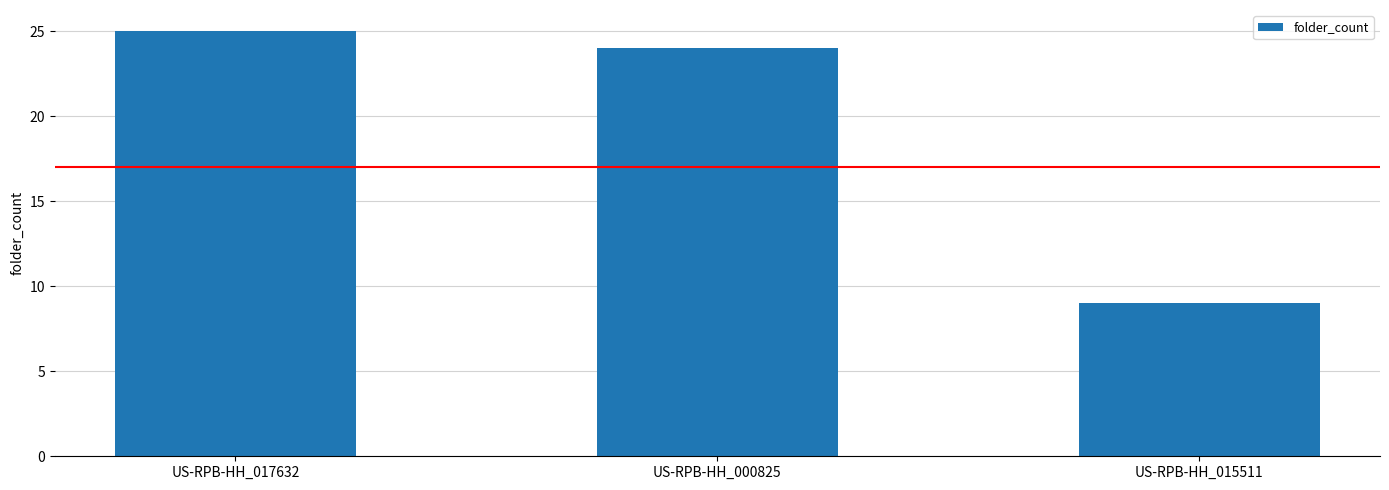

What value does the data have at US-RPB-HH_015511, to the nearest 5?

10